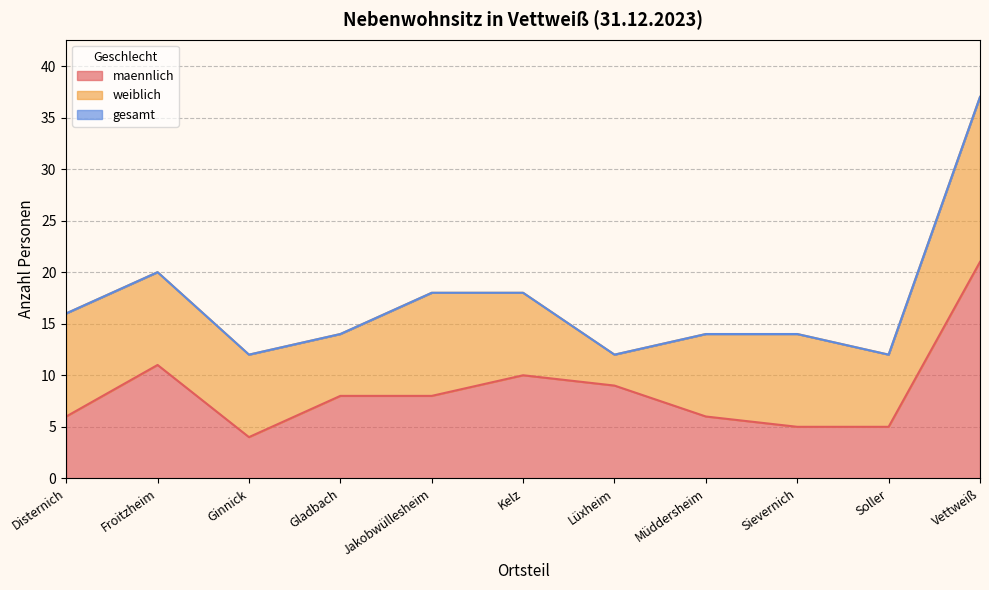

How many lines are shown in the chart?

3